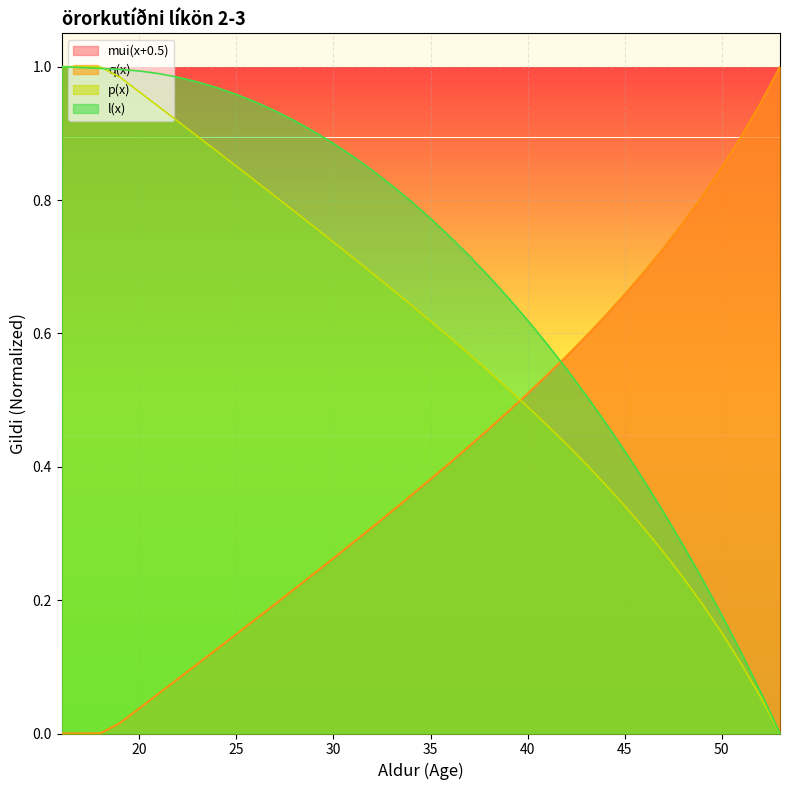

Which series changed the most between 27 and 42?

l(x)